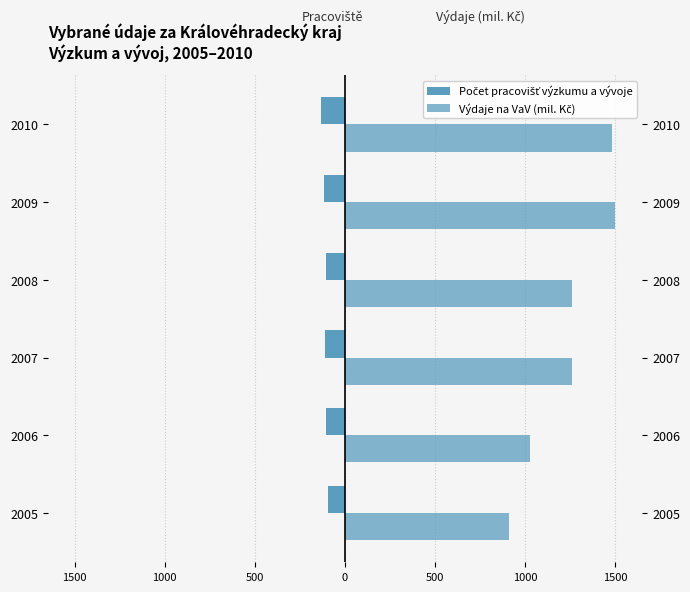

What is the difference between the highest and lowest values at 2008?

1365.0